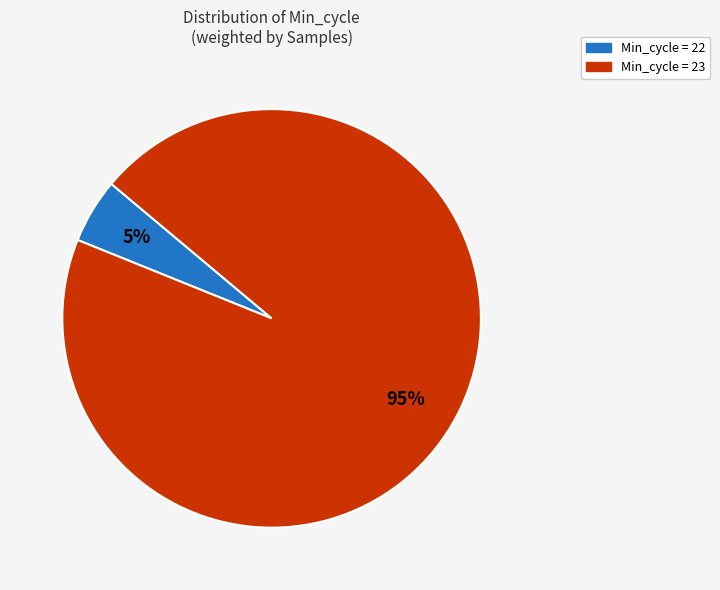

To the nearest percent, what is the average slice percentage?

50%